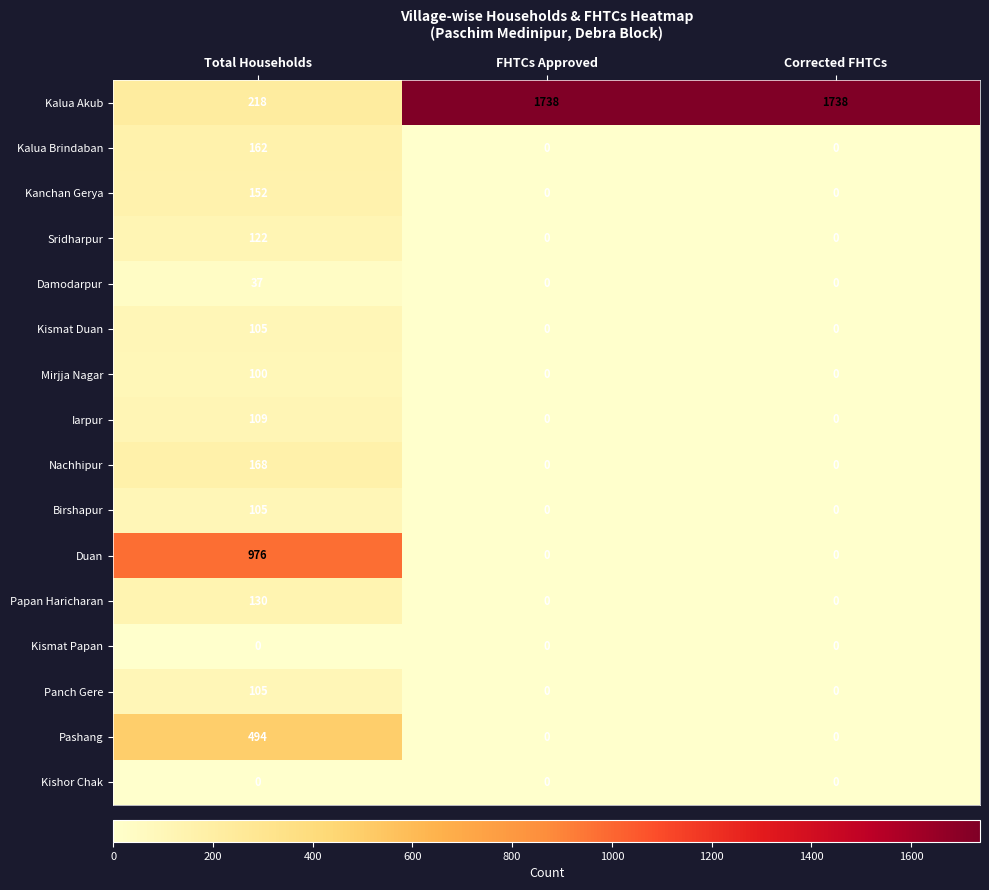

What is the highest value of the Birshapur series?

105